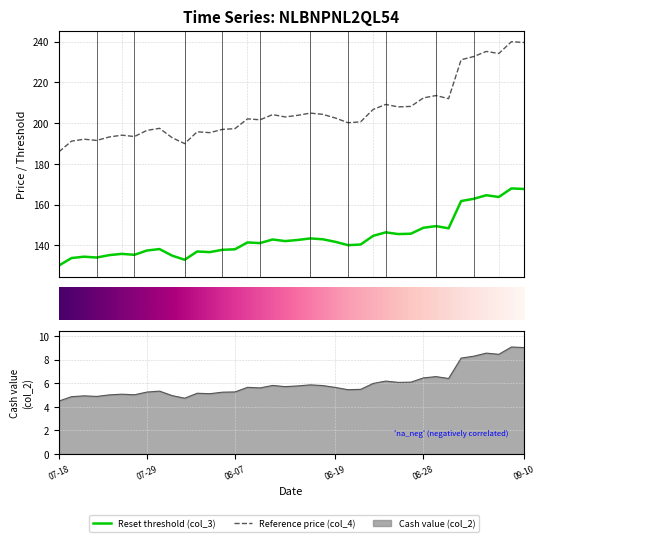

At which label does Reset threshold (col_3) first exceed 141?

15